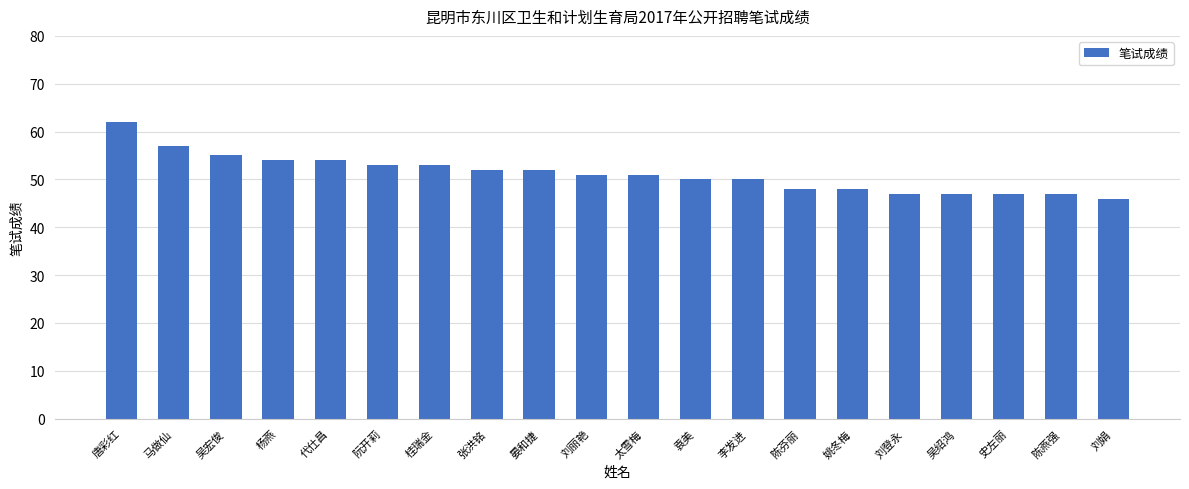

What is the label of the 18th bar from the left?

史左丽